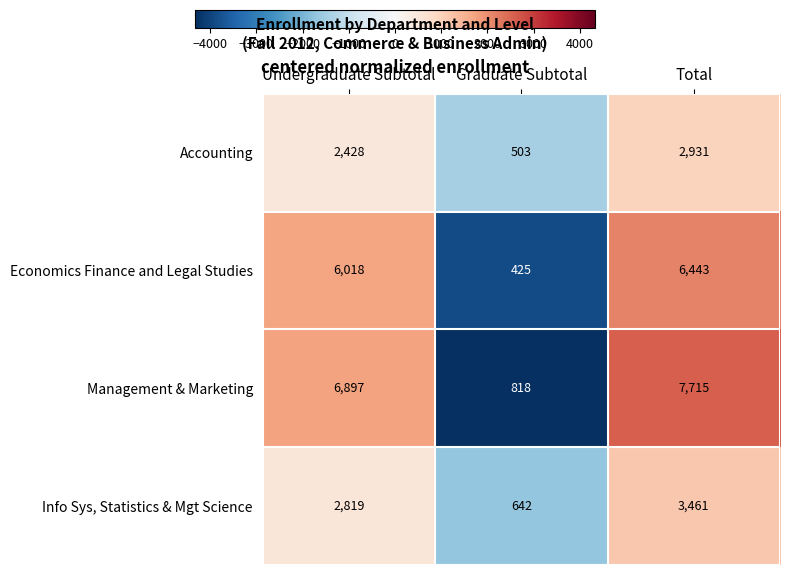

Reading left to right, transcribe all the data shown in this chart.

Accounting: Undergraduate Subtotal=2428	Graduate Subtotal=503	Total=2931
Economics Finance and Legal Studies: Undergraduate Subtotal=6018	Graduate Subtotal=425	Total=6443
Management & Marketing: Undergraduate Subtotal=6897	Graduate Subtotal=818	Total=7715
Info Sys, Statistics & Mgt Science: Undergraduate Subtotal=2819	Graduate Subtotal=642	Total=3461